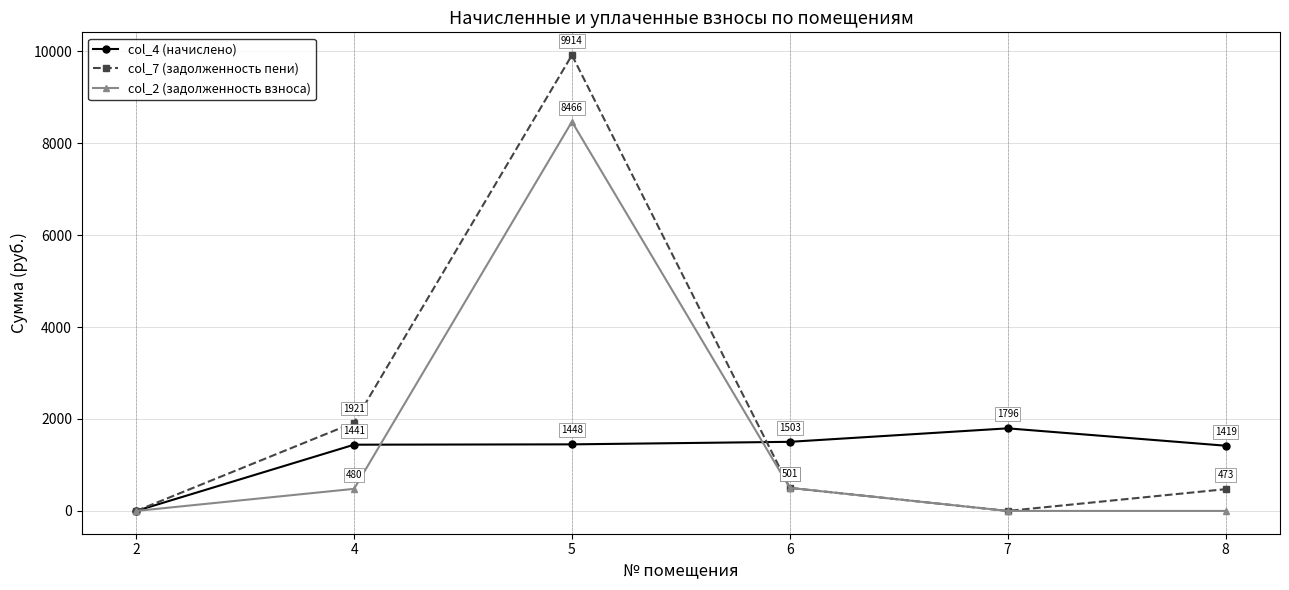

How many values in the col_7 (задолженность пени) series exceed 501?

3